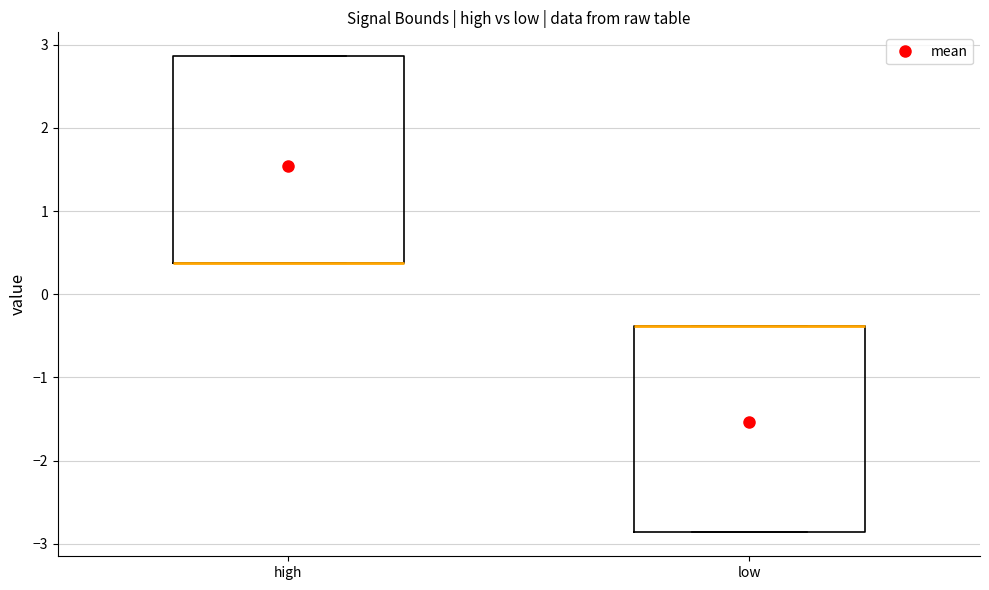

Reading left to right, transcribe this box plot: for each box, give where its median line is, the range the box spans, and where its two whiskers end, as read against the y-axis. The values are not printed on the chart, so give them approximately, as read against the axis.

high: median 0.4 (drawn on the box's lower edge), box 0.4 to 2.9, whiskers 0.4 to 2.9
low: median -0.4 (drawn on the box's upper edge), box -2.9 to -0.4, whiskers -2.9 to -0.4